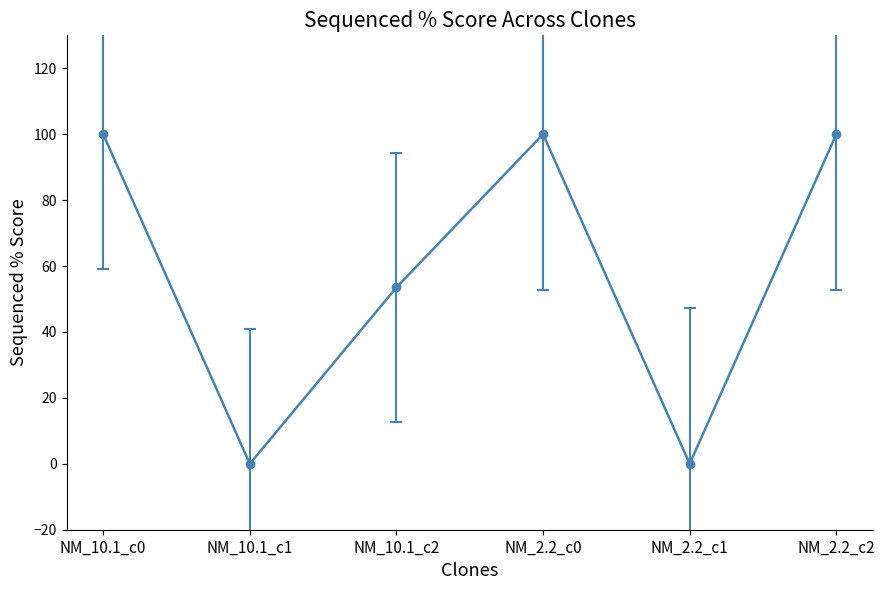

How many categories are shown in the chart?

6